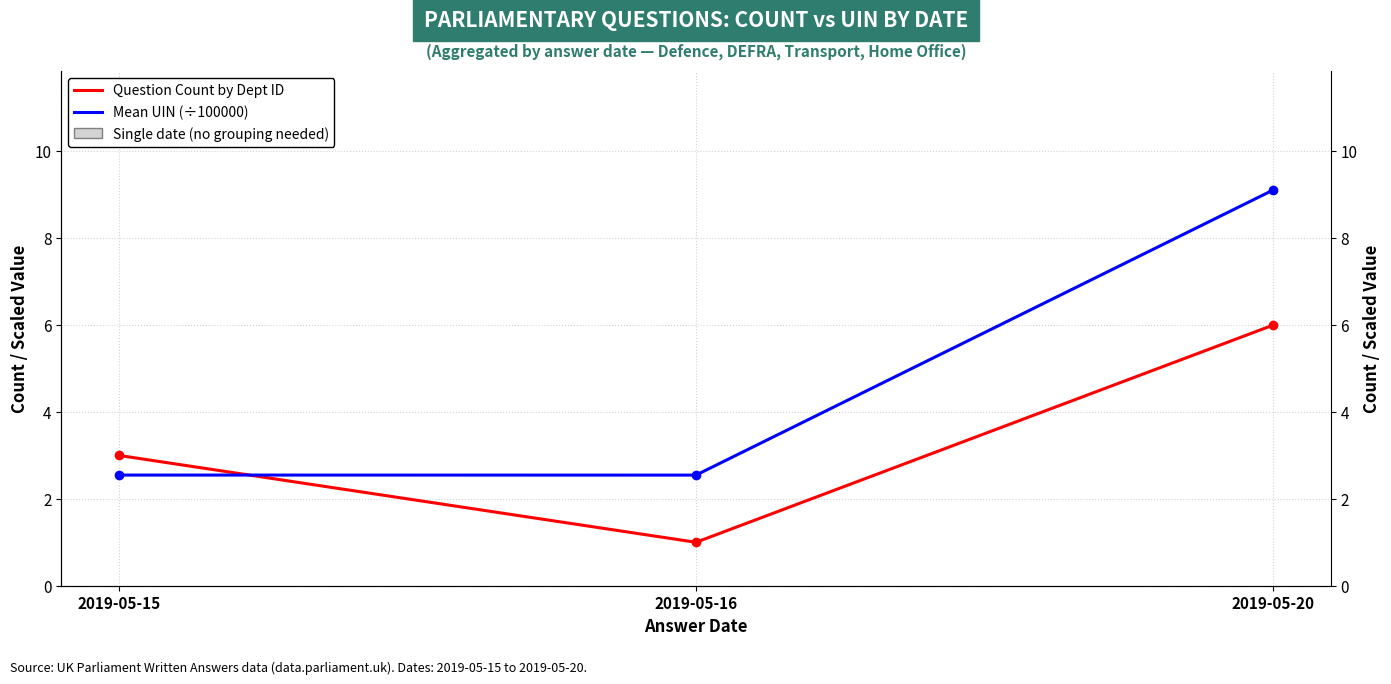

Which has a higher value, 2019-05-16 or 2019-05-20?

2019-05-20